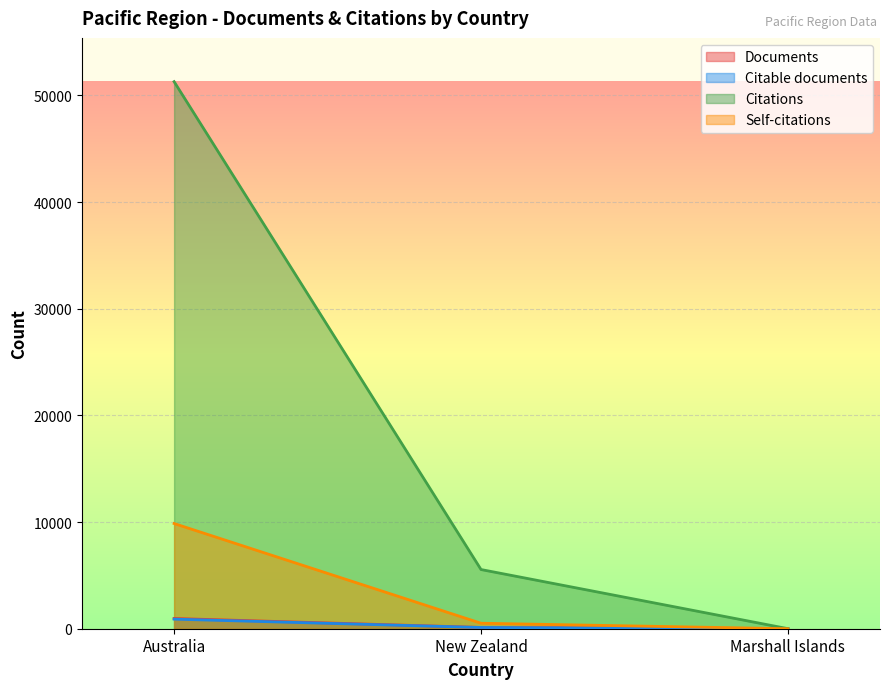

What is the value of the Citations point at the 3rd from the left?

5